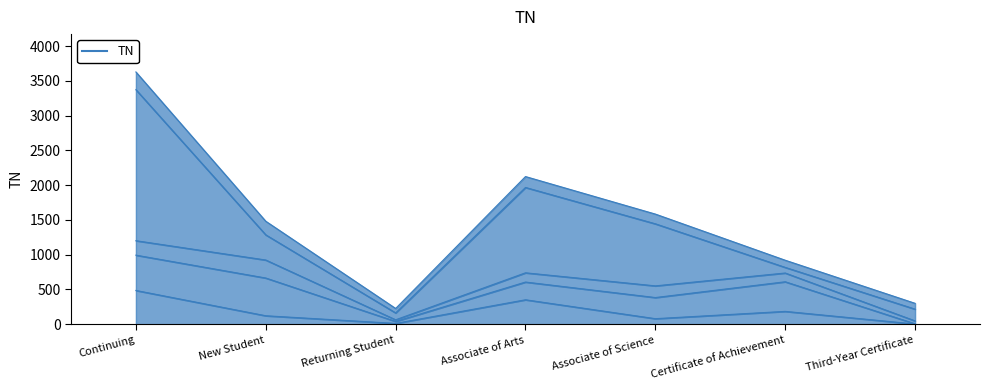

Is it true that Chuuk equals 4 at Third-Year Certificate?

False